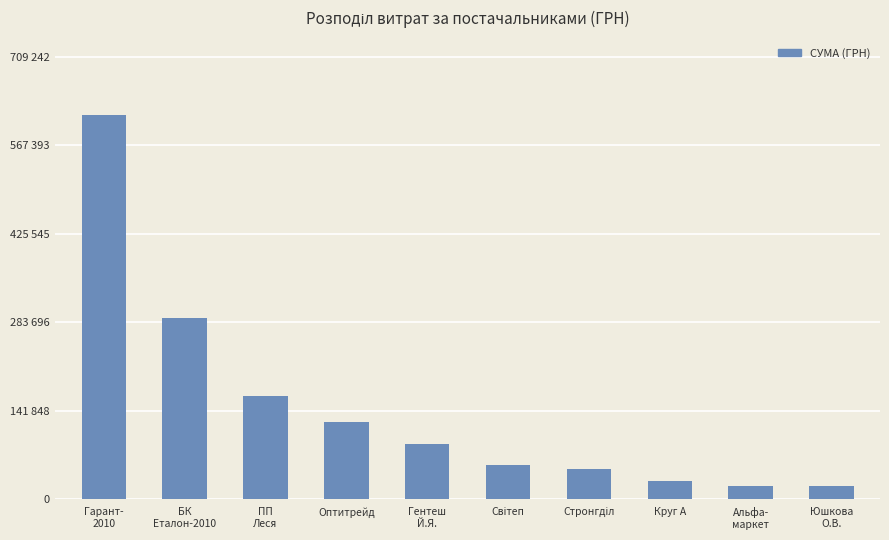

Rank the categories by value from lowest to highest.

Юшкова
О.В., Альфа-
маркет, Круг А, Стронгділ, Світеп, Гентеш
Й.Я., Оптитрейд, ПП
Леся, БК
Еталон-2010, Гарант-
2010